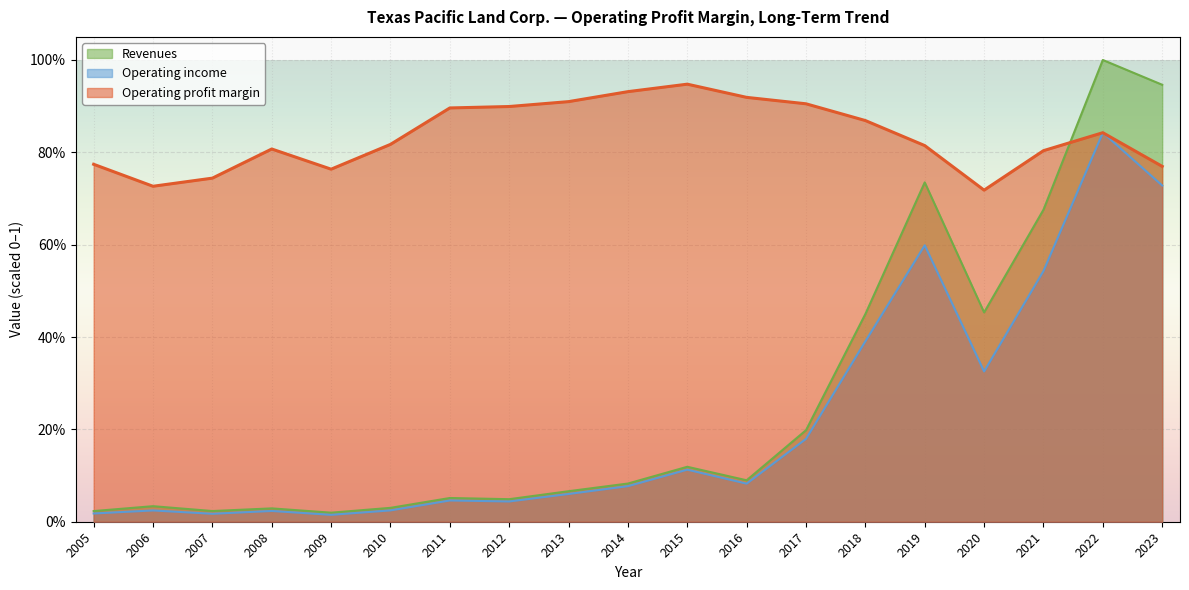

List the series in order of their peak value, highest first.

Revenues, Operating profit margin, Operating income